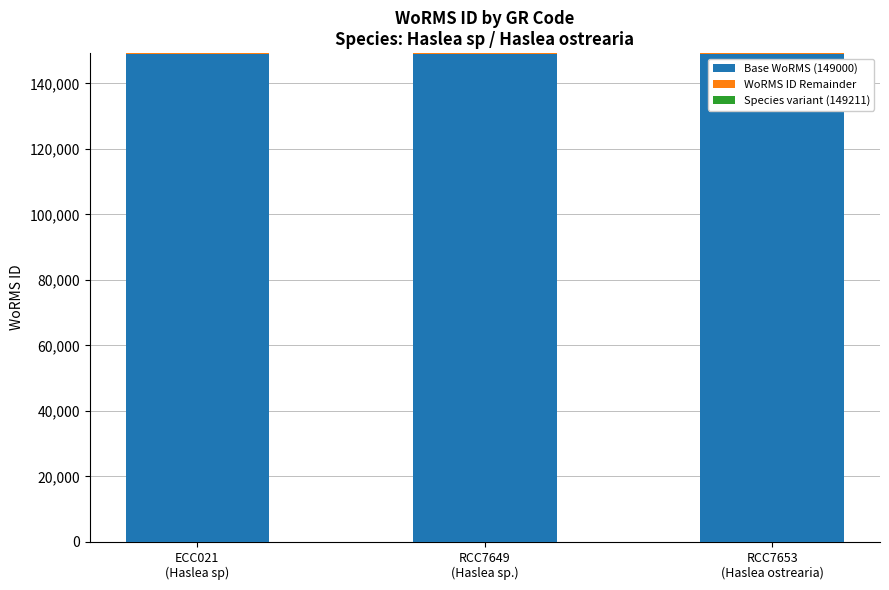

The value of WoRMS ID Remainder at RCC7653
(Haslea ostrearia) is 85. True or false?

False